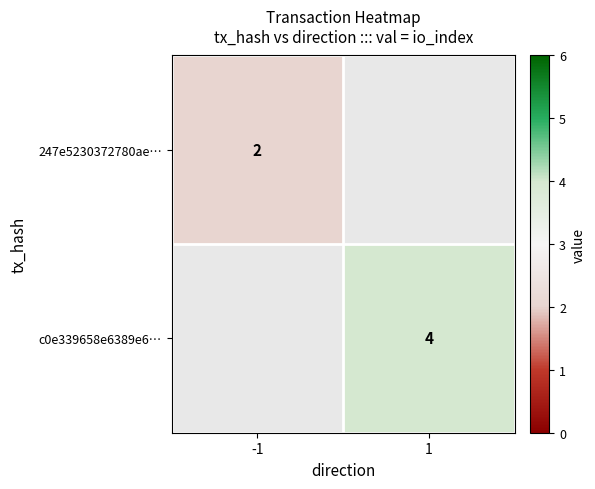

Is it true that 247e5230372780ae… equals 1 at -1?

False